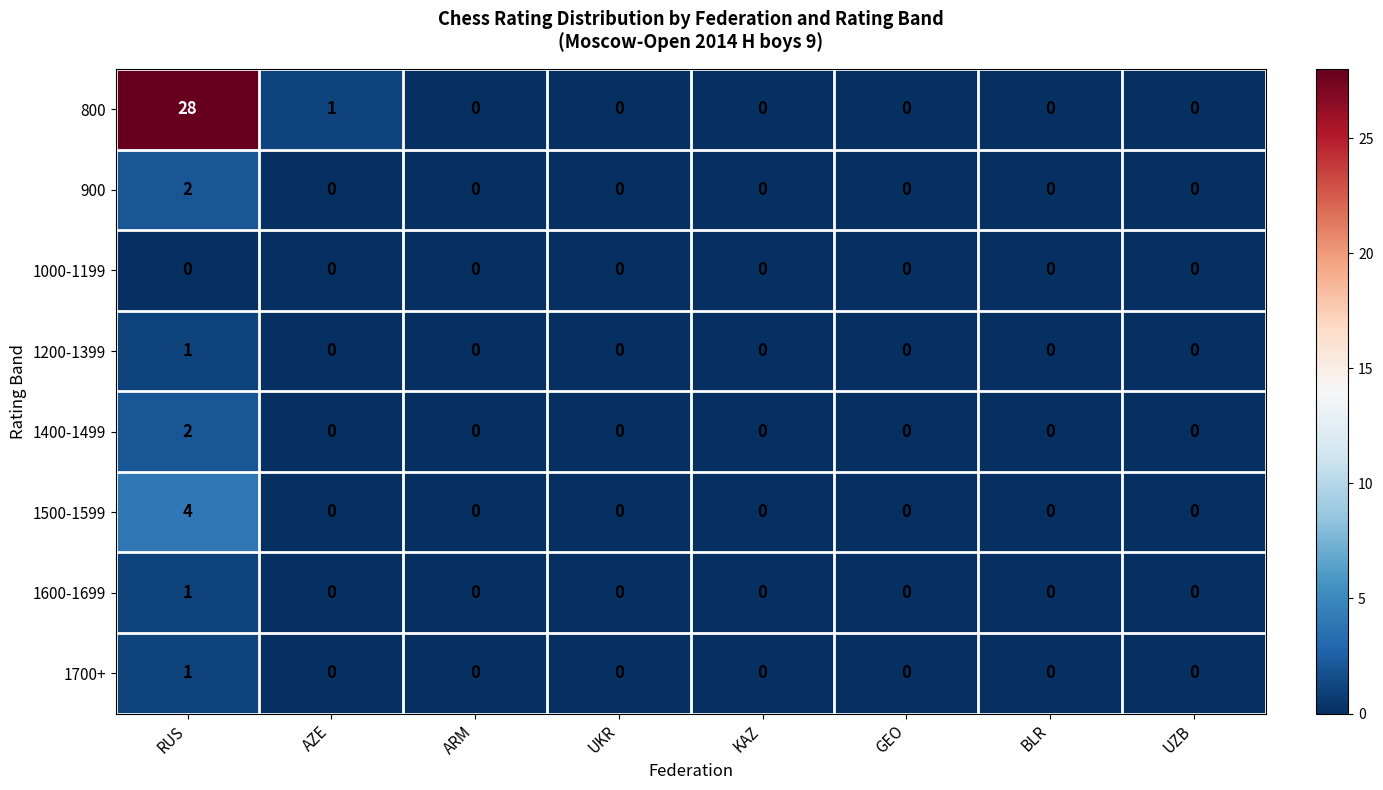

What is the maximum value shown in the chart?

28